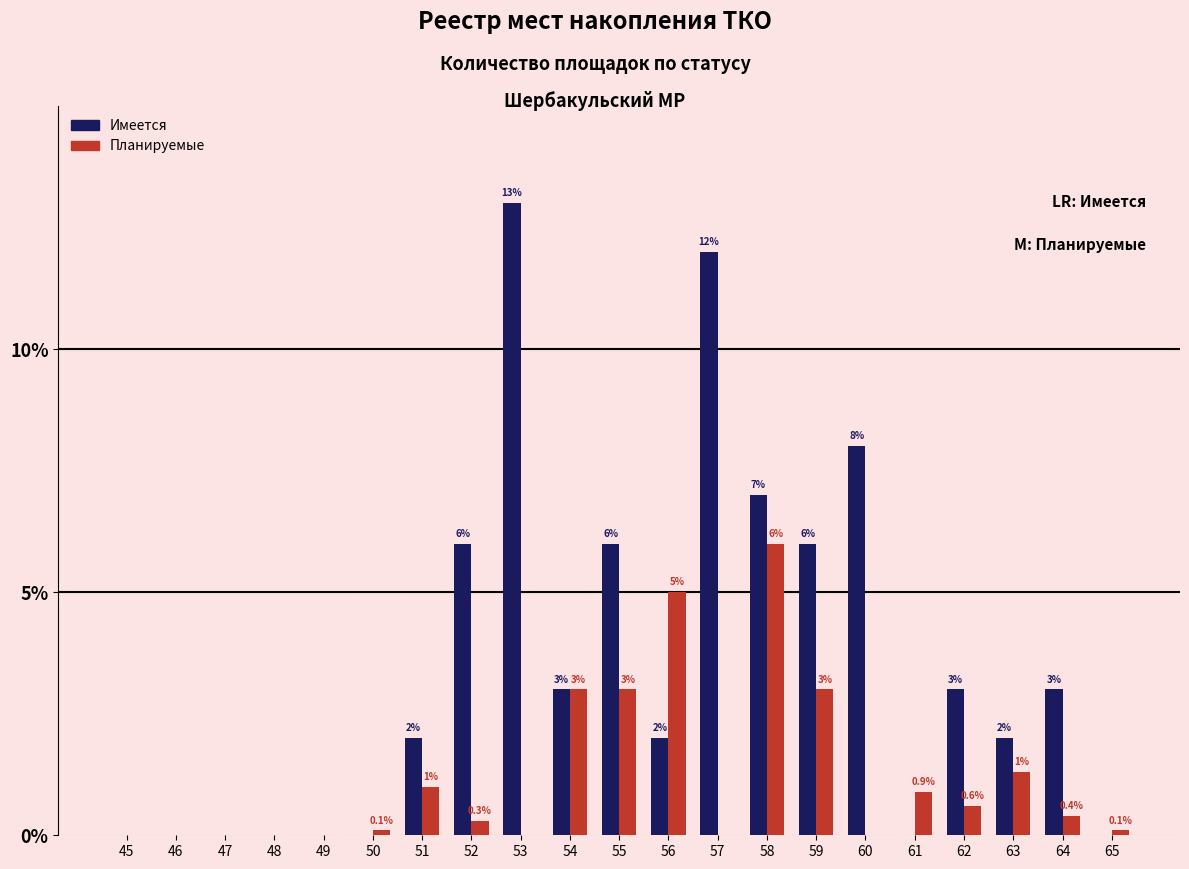

Reading left to right, transcribe all the data shown in this chart.

Имеется: 45=0.0	46=0.0	47=0.0	48=0.0	49=0.0	50=0.0	51=2.0	52=6.0	53=13.0	54=3.0	55=6.0	56=2.0	57=12.0	58=7.0	59=6.0	60=8.0	61=0.0	62=3.0	63=2.0	64=3.0	65=0.0
Планируемые: 45=0.0	46=0.0	47=0.0	48=0.0	49=0.0	50=0.1	51=1.0	52=0.3	53=0.0	54=3.0	55=3.0	56=5.0	57=0.0	58=6.0	59=3.0	60=0.0	61=0.9	62=0.6	63=1.3	64=0.4	65=0.1